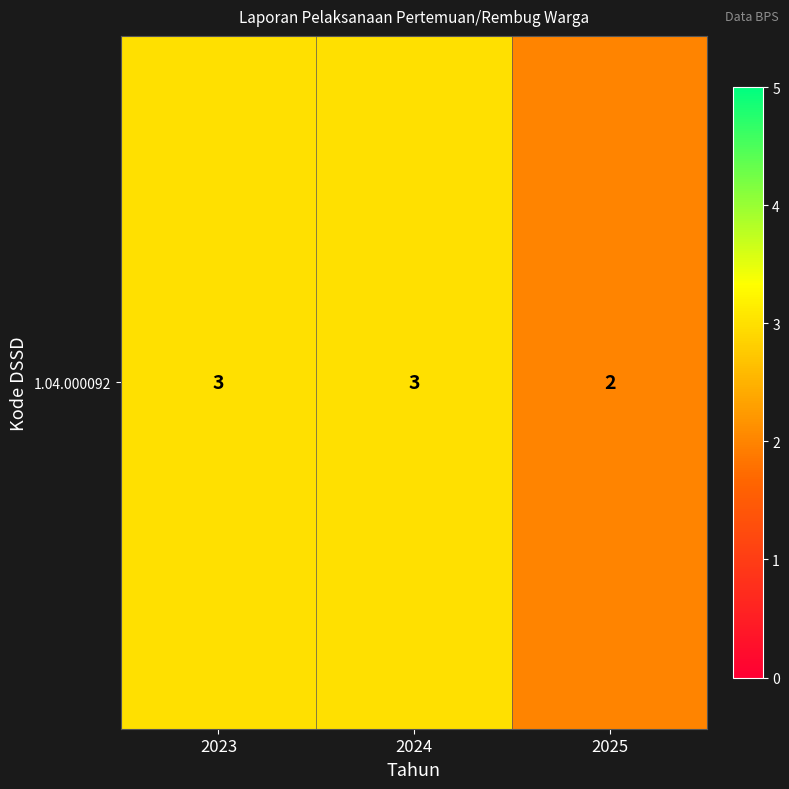

What is the difference between the values at 2024 and 2025?

1